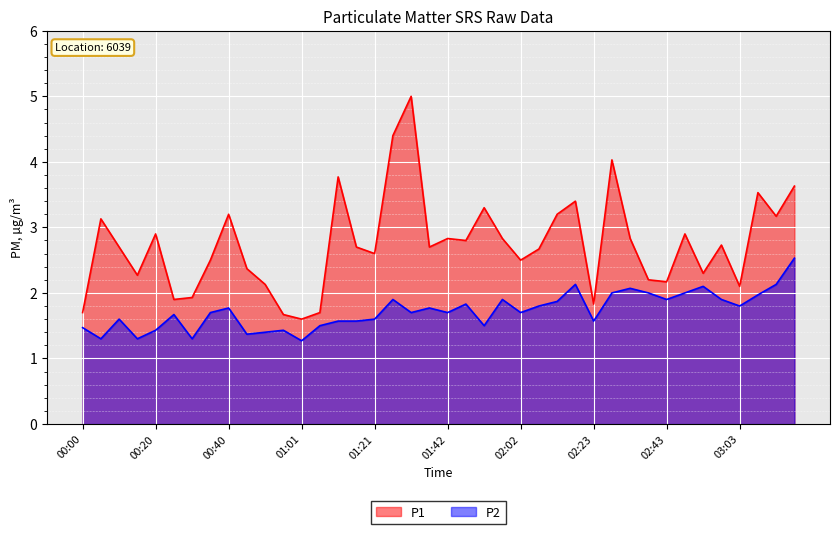

How many interior local peaks does the P1 series have?

12